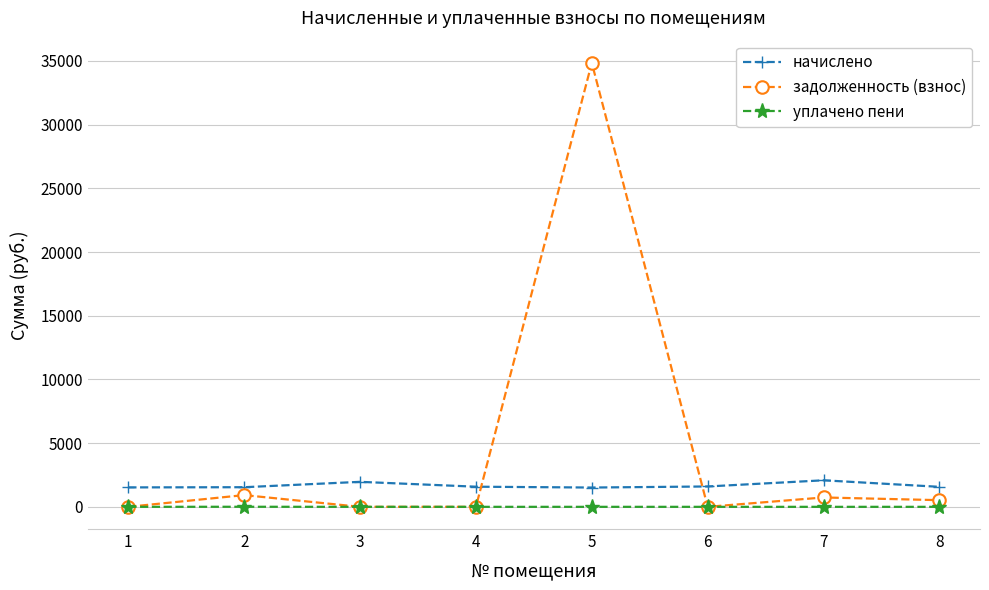

Is the value of задолженность (взнос) at 6 greater than the value of начислено at 7?

No